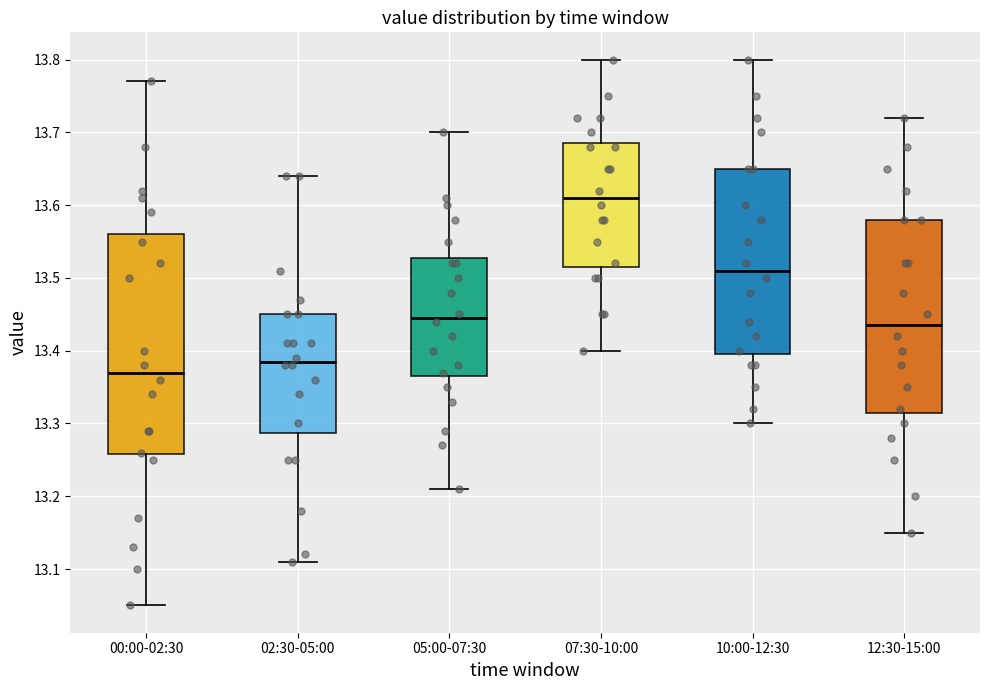

Where does the upper whisker of the box for 10:00-12:30 end on the y-axis? The values are not printed on the chart, so give them approximately, as read against the axis.

13.80